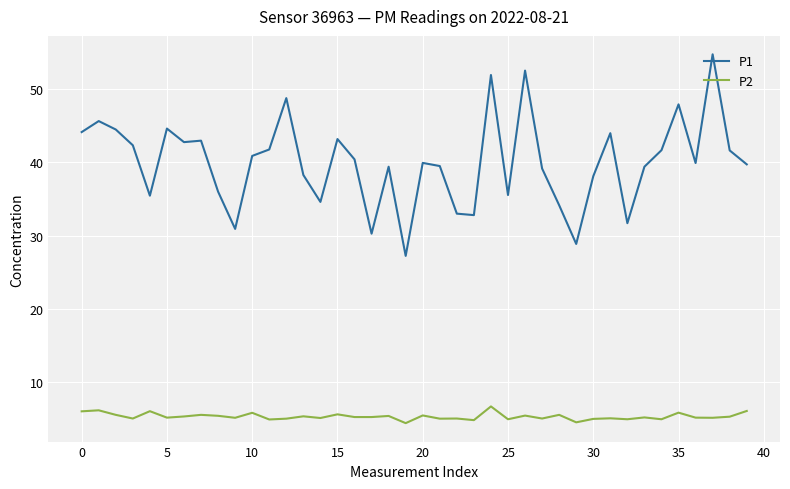

True or false: P1 and P2 cross at least once.

False